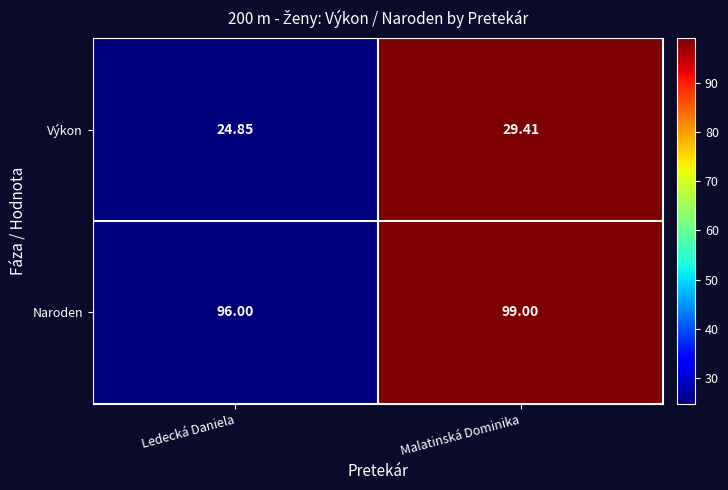

Which label corresponds to the largest value in the chart?

Malatinská Dominika